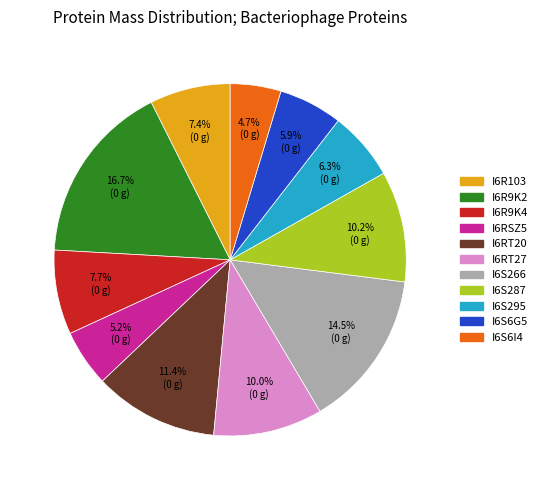

How many segments does this pie chart have?

11